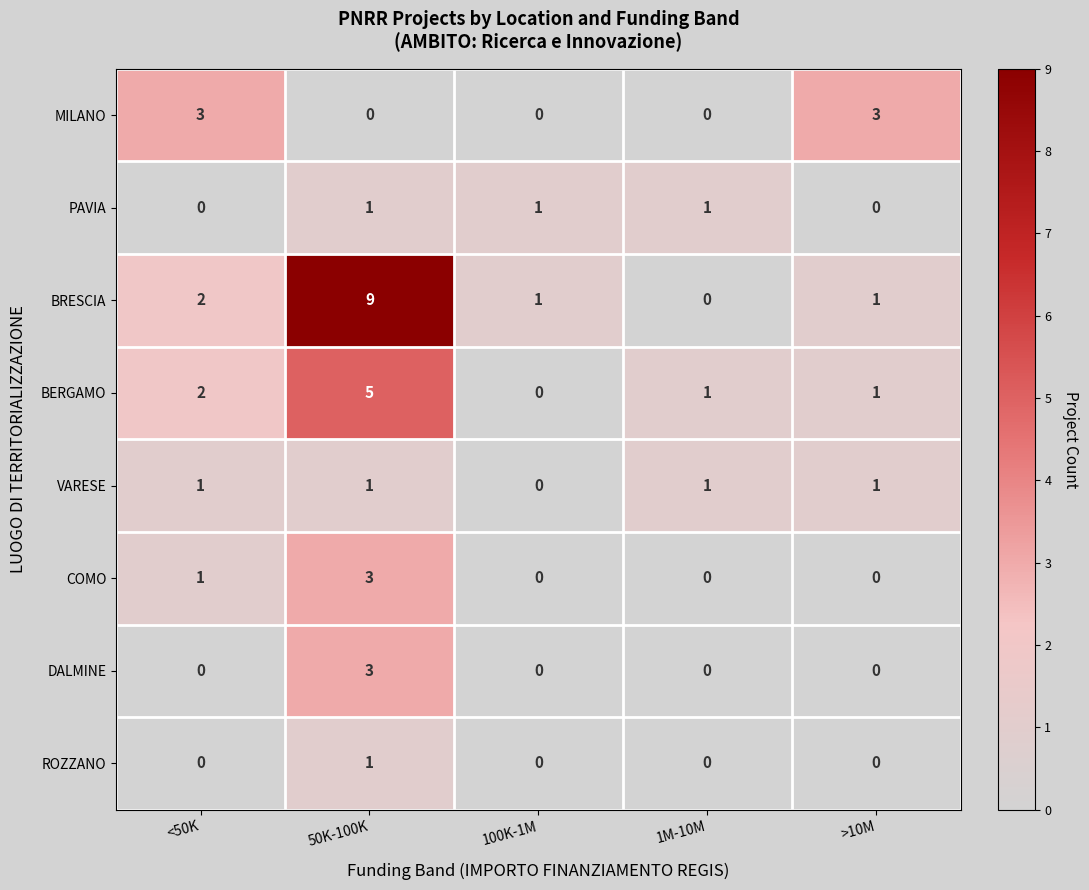

At which category does the chart reach its peak across all series?

50K-100K